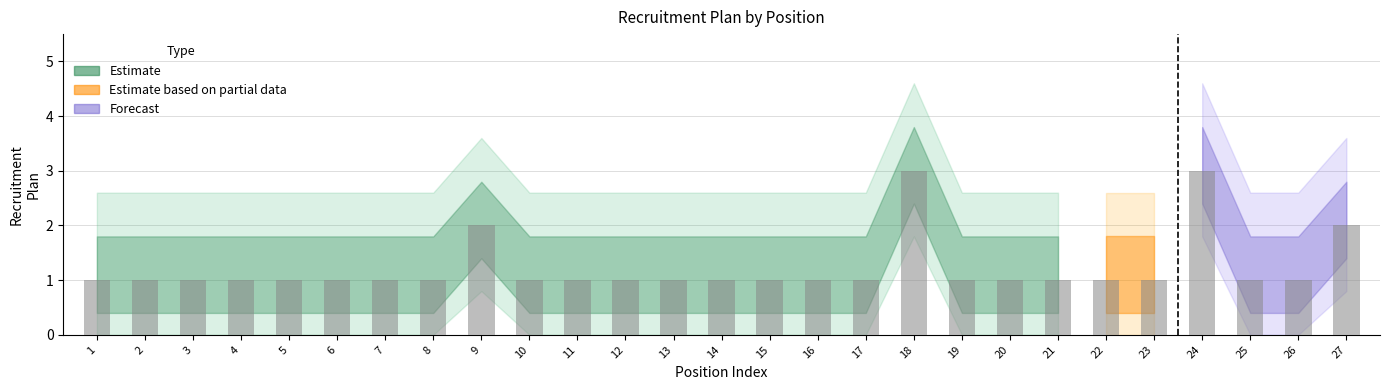

What is the change in value from 12 to 18?

+2